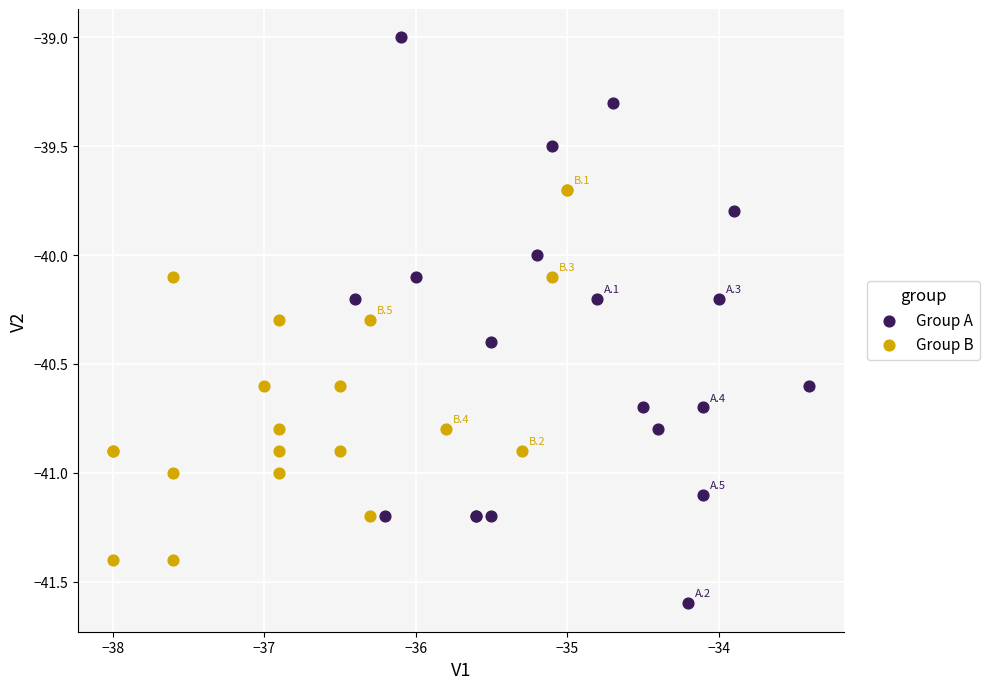

Which series reaches the minimum Y coordinate?

Group A